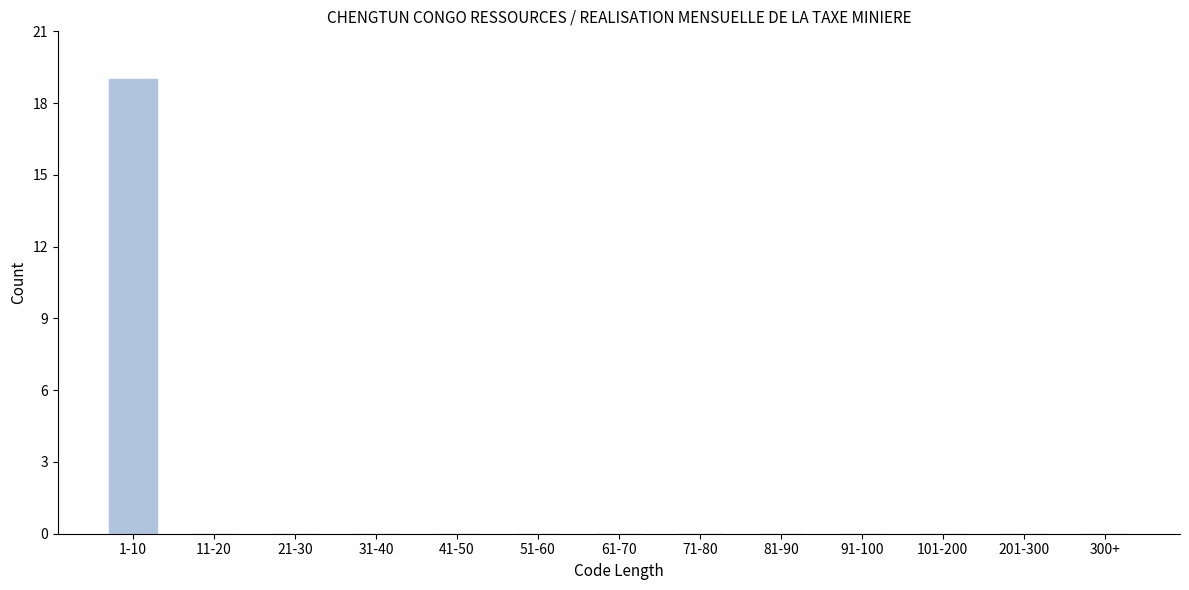

Reading right to left, what are all the values shown in this chart?

300+=0	201-300=0	101-200=0	91-100=0	81-90=0	71-80=0	61-70=0	51-60=0	41-50=0	31-40=0	21-30=0	11-20=0	1-10=19